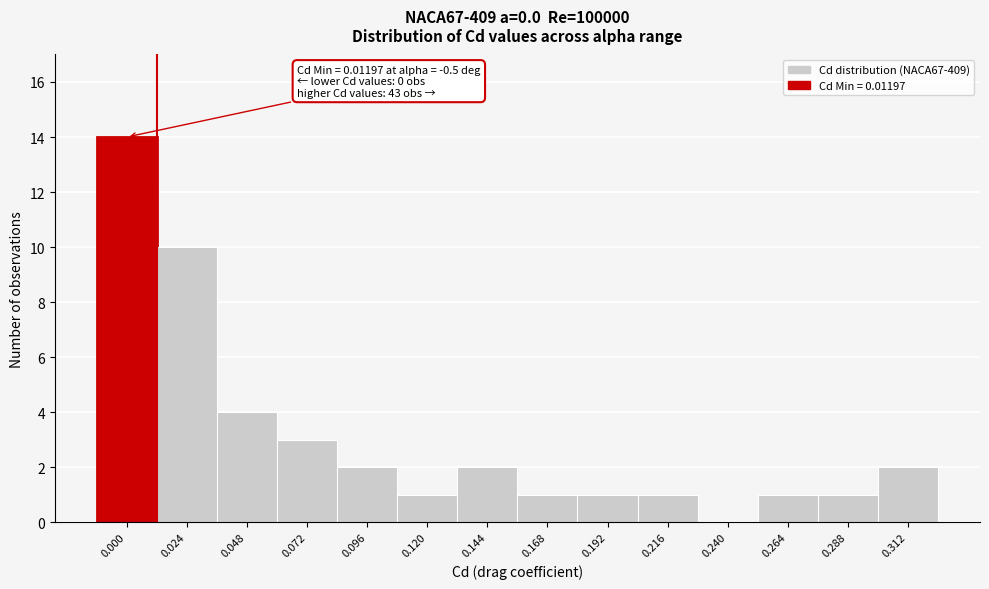

Reading left to right, extract all data points from this chart.

0.000=14	0.024=10	0.048=4	0.072=3	0.096=2	0.120=1	0.144=2	0.168=1	0.192=1	0.216=1	0.240=0	0.264=1	0.288=1	0.312=2